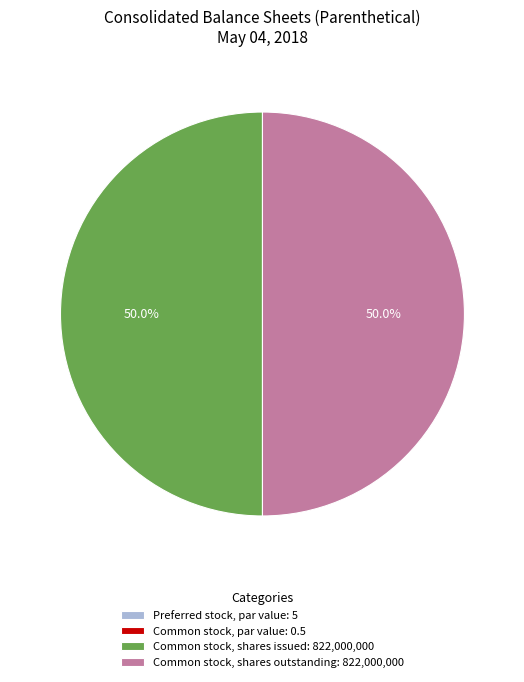

Combined, do Common stock, shares outstanding: 822,000,000 and Common stock, shares issued: 822,000,000 account for over 50%?

Yes